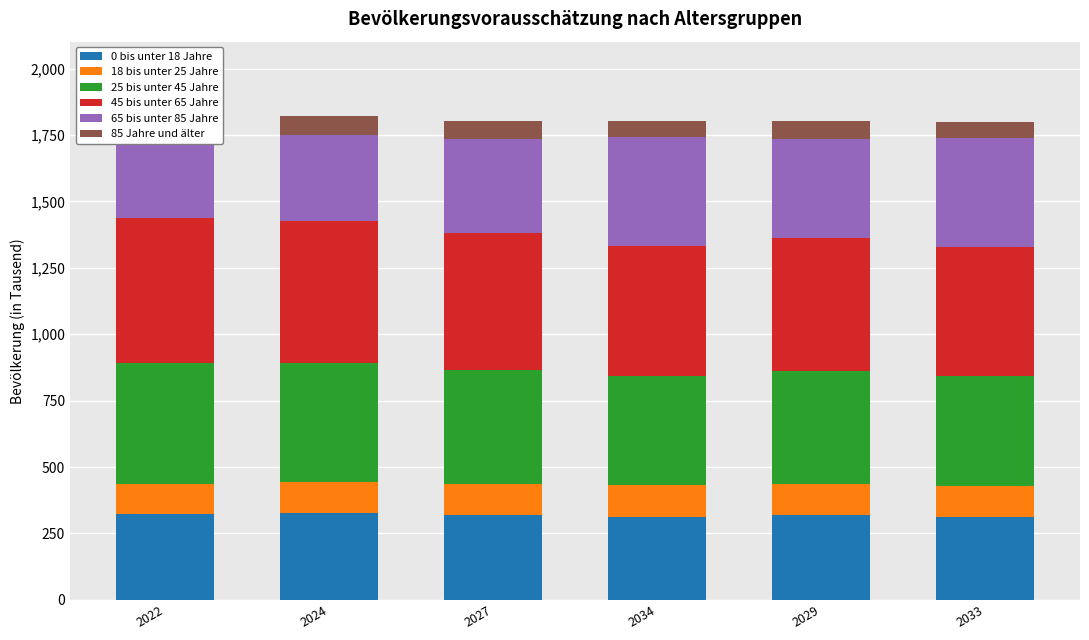

At which category is the sum across all series the highest?

2022